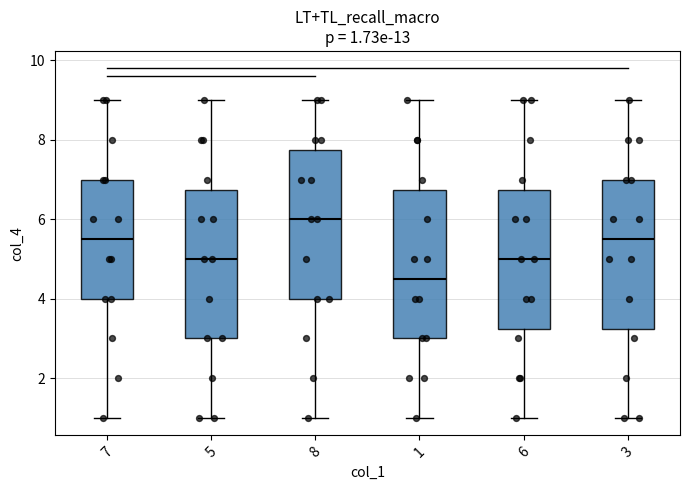

Which box's median line is the highest?

8